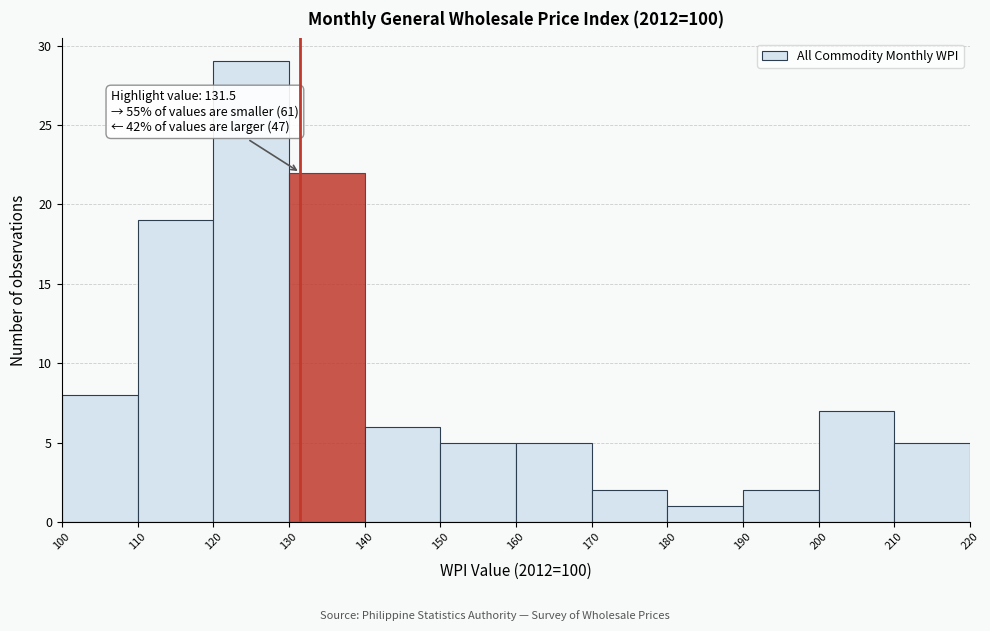

Over which range of the x-axis is the bar tallest?

120 to 130